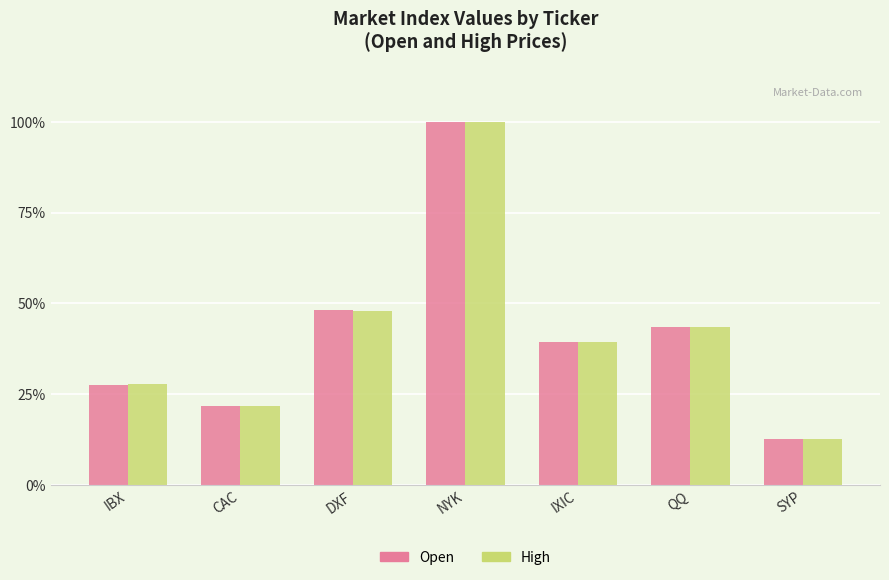

Are the bars horizontal?

No